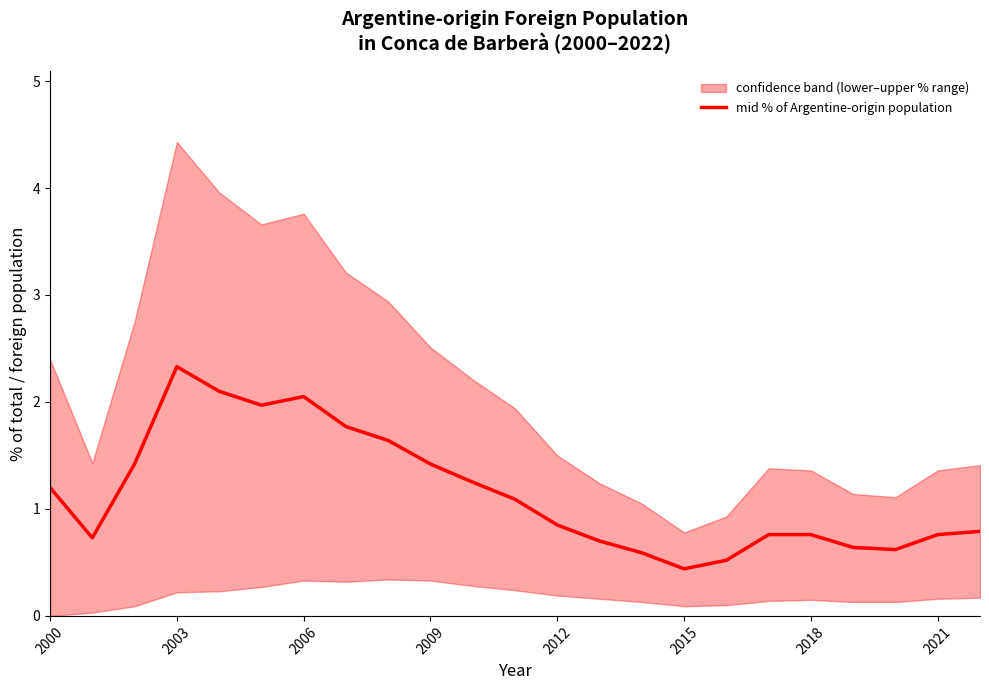

What is the highest value of the mid % of Argentine-origin population series?

2.3